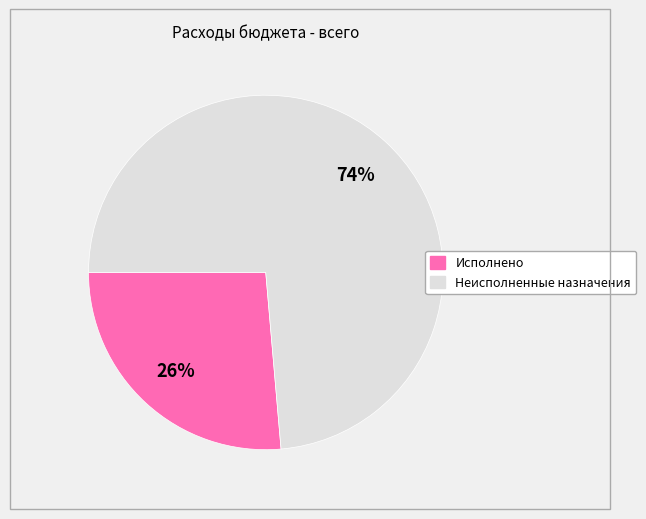

Is there any slice that represents more than half of the pie?

Yes